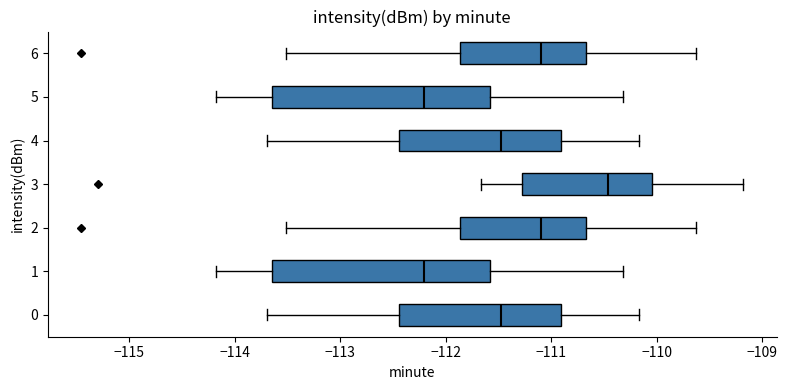

Where does the left whisker of the box at y = 5 end on the x-axis? The values are not printed on the chart, so give them approximately, as read against the axis.

-114.2